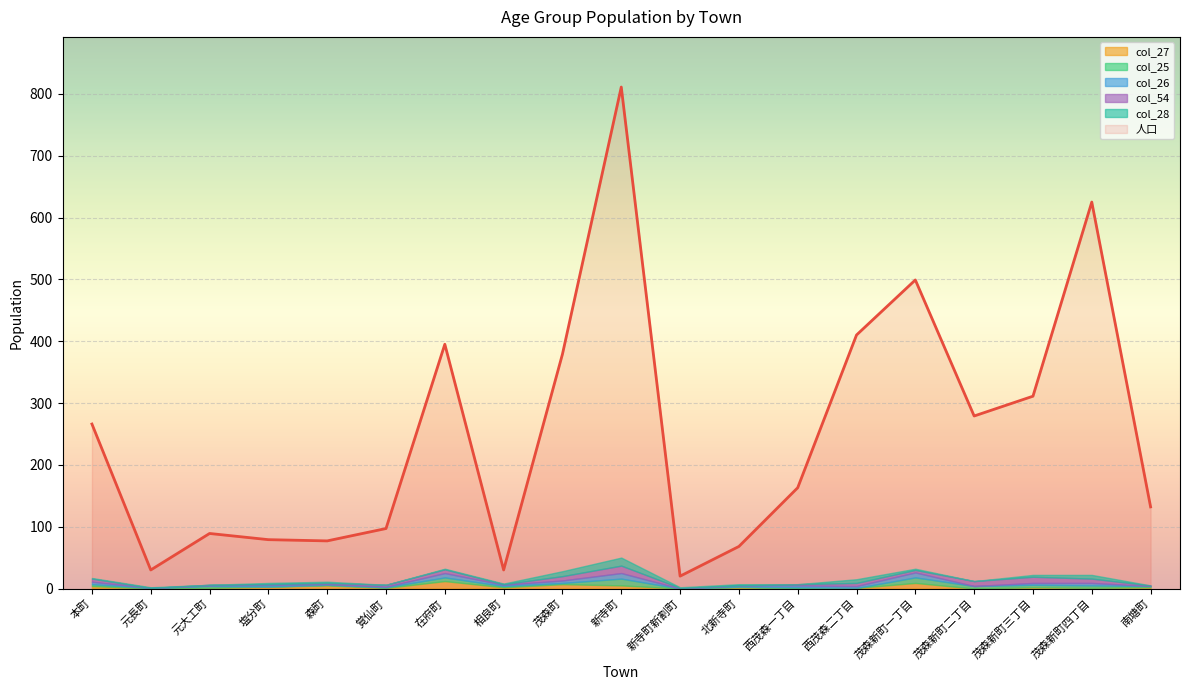

Is it true that col_25 equals 2 at 茂森町?

True